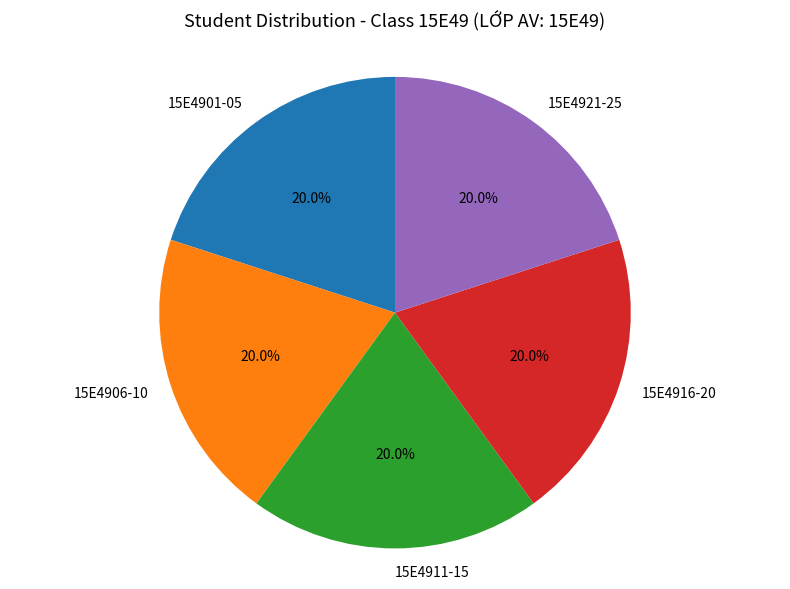

Is 15E4906-10 the majority of the pie?

No